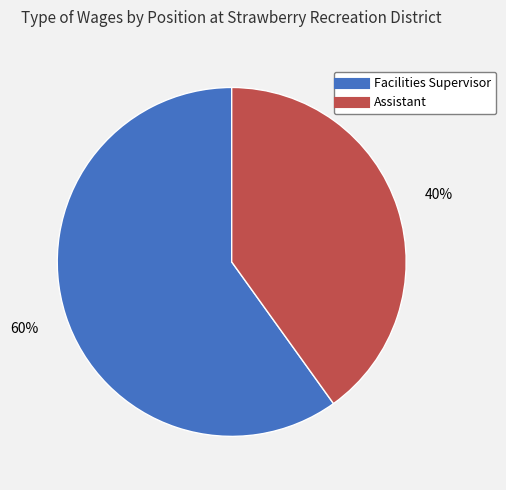

To the nearest percent, what percentage of the pie is Assistant?

40%